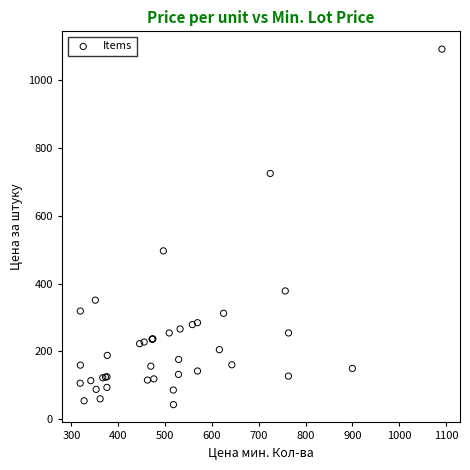

What Y value in the scatter plot is closest to 567?

496.5